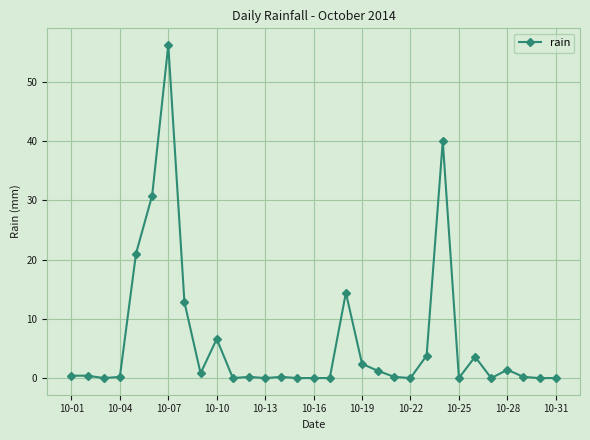

What is the average value?

6.3